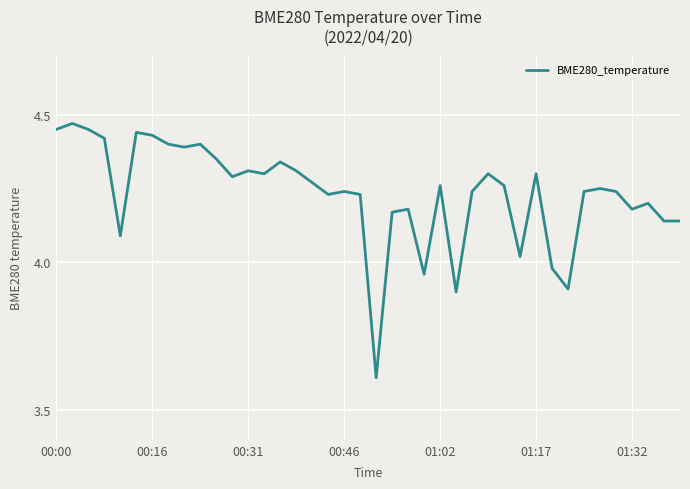

What is the minimum value shown in the chart?

3.6